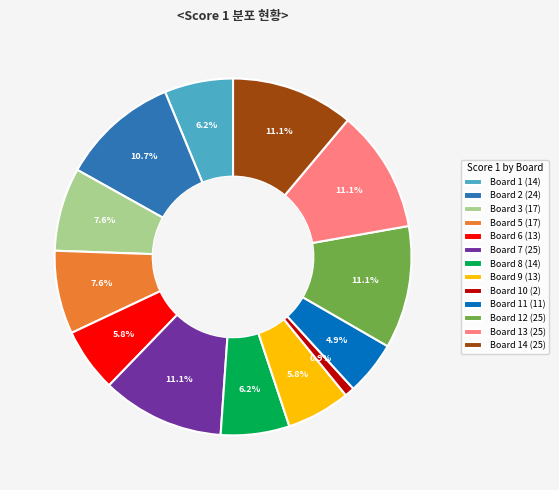

Is there any slice that represents more than half of the pie?

No